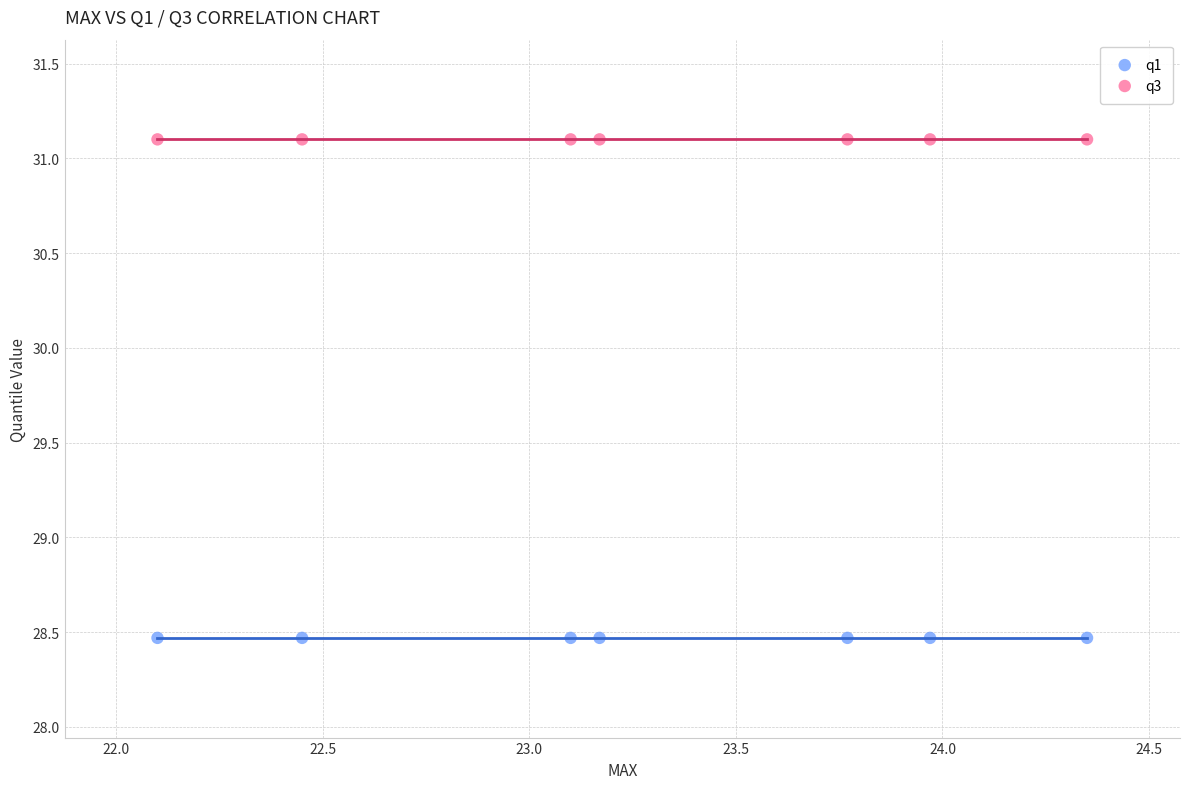

Which series reaches the maximum Y coordinate?

q3